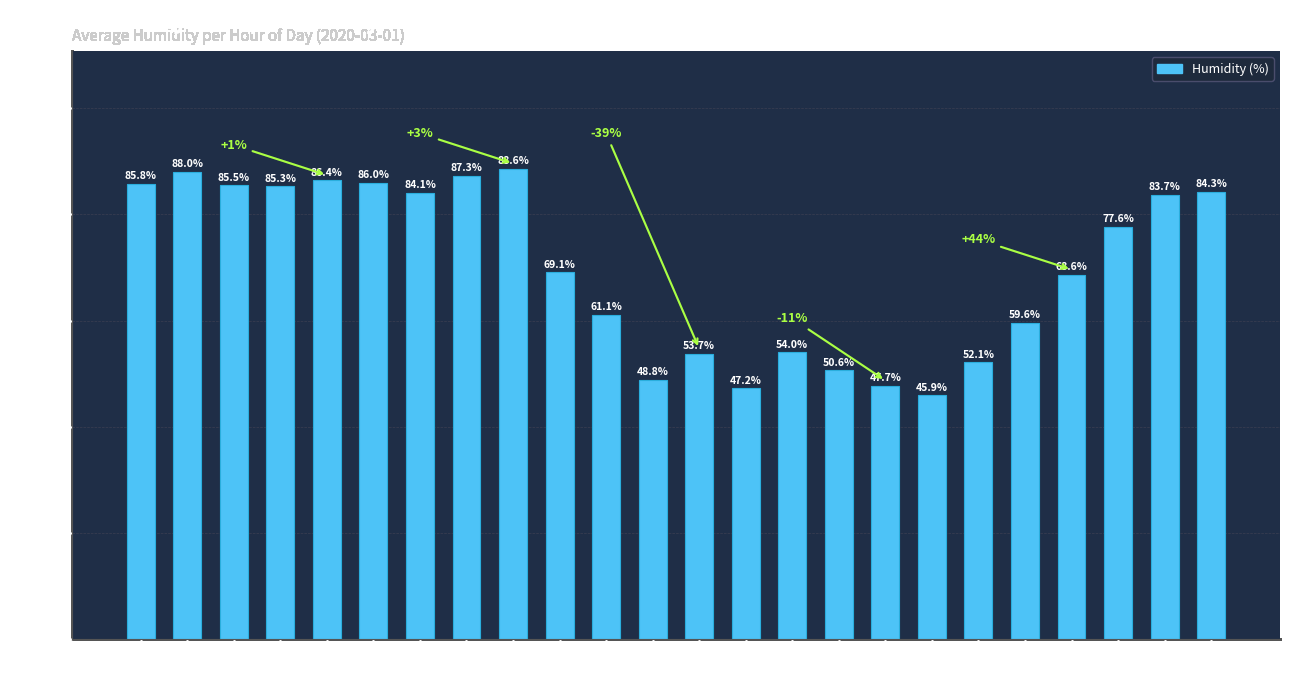

Approximately how many times larger is the value at 10:00 compared to 07:00?

0.7